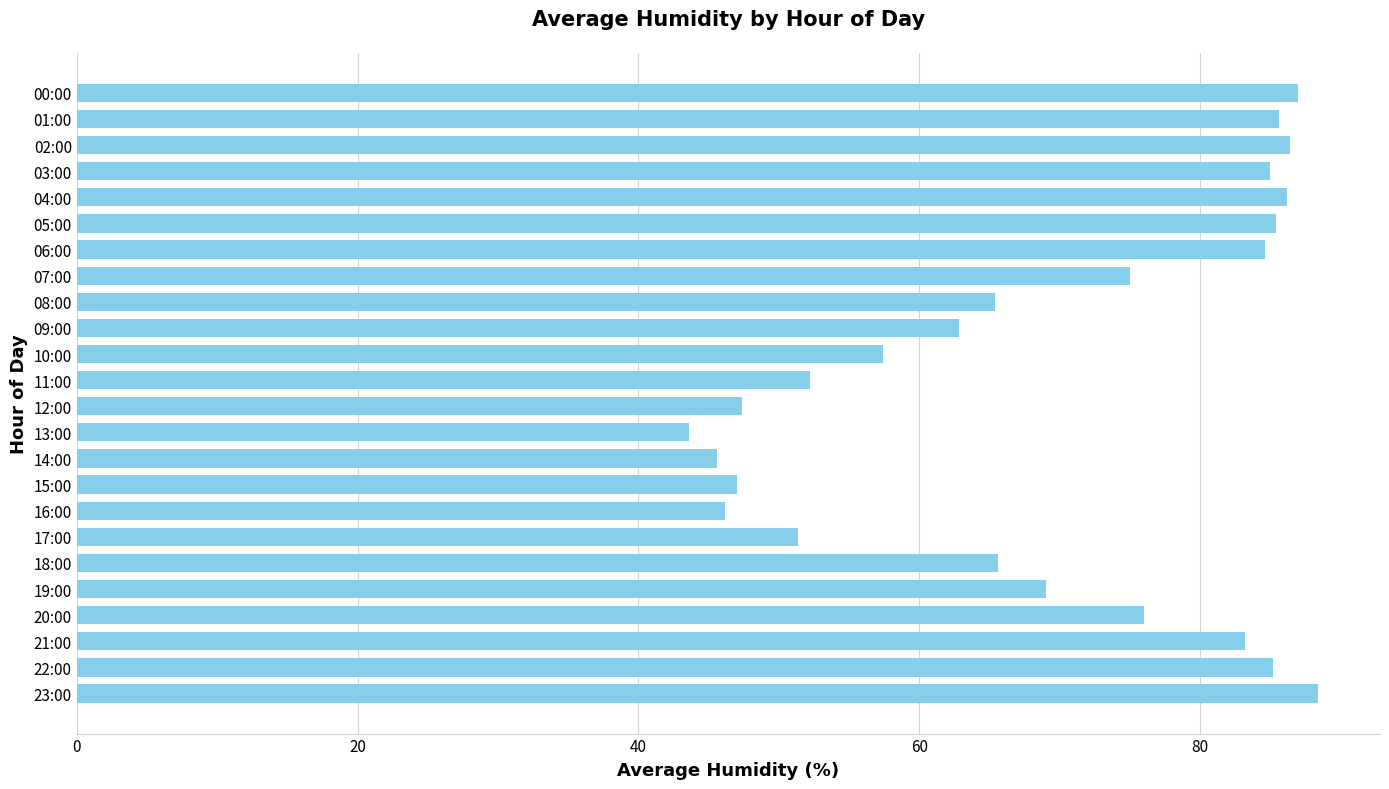

What is the label of the 2nd bar from the bottom?

22:00